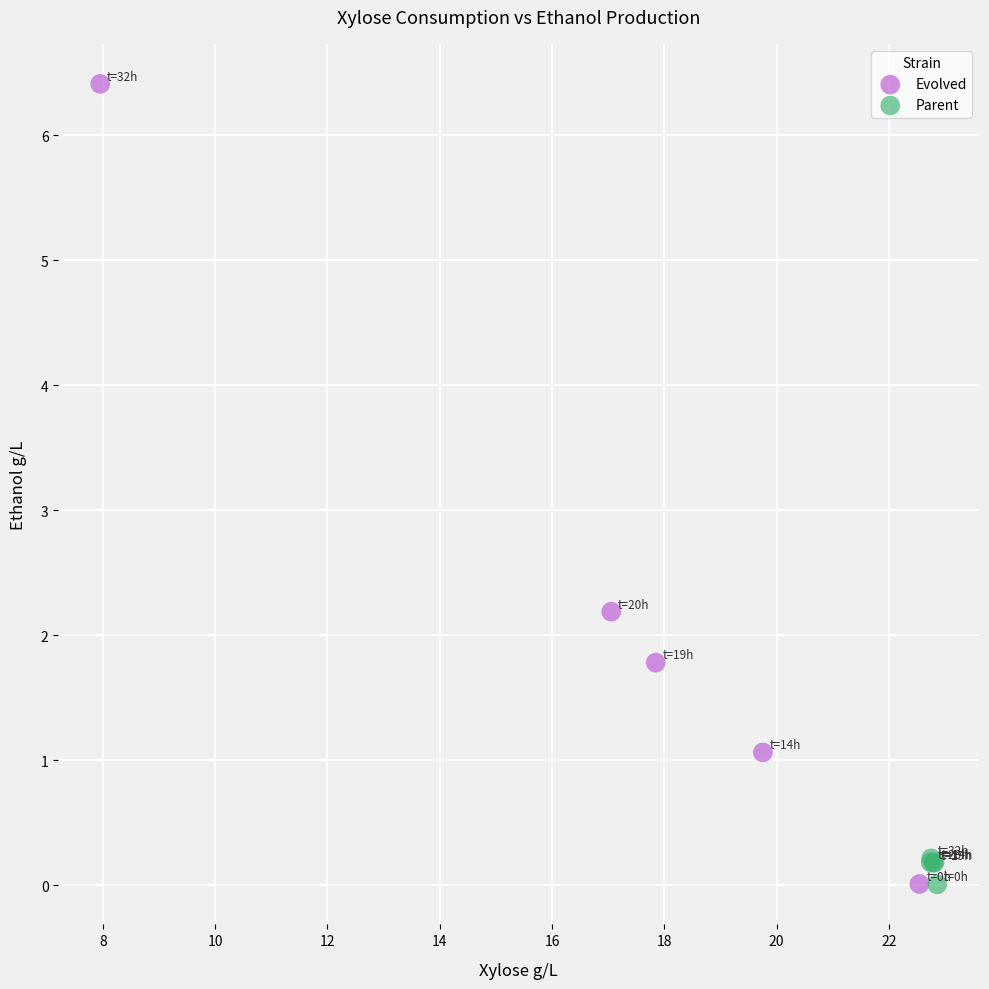

Which series has the widest spread of Y values?

Evolved